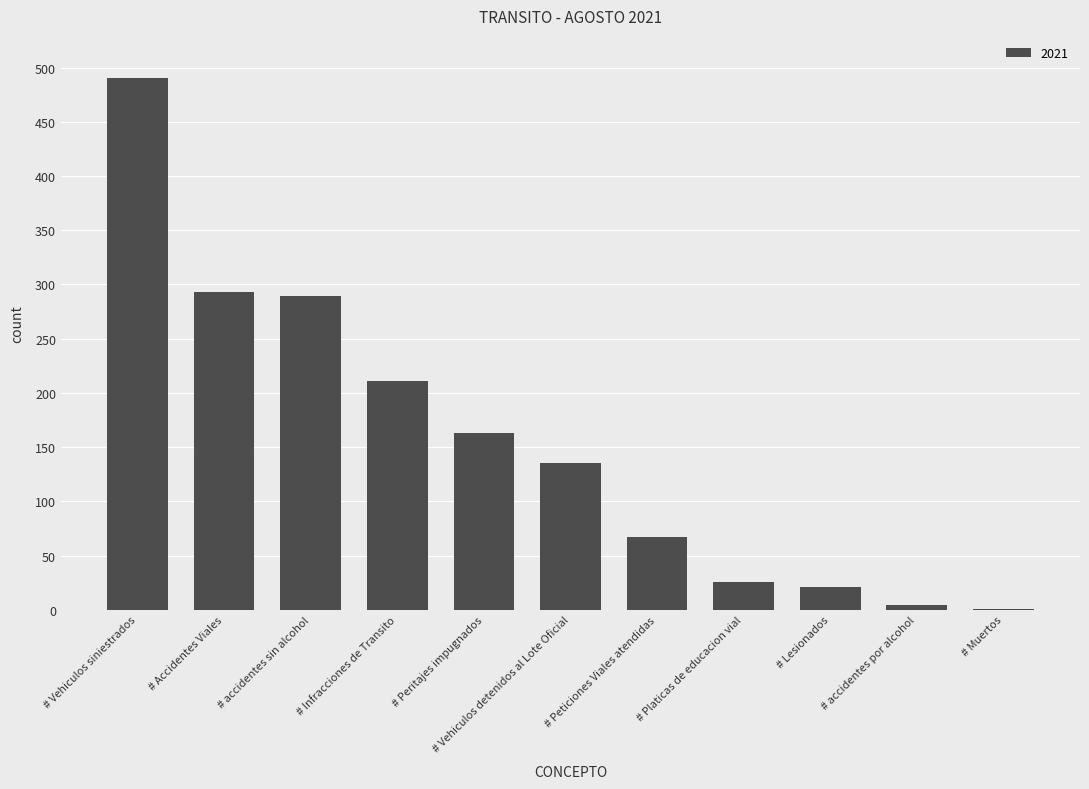

What is the sum of all values?

1700